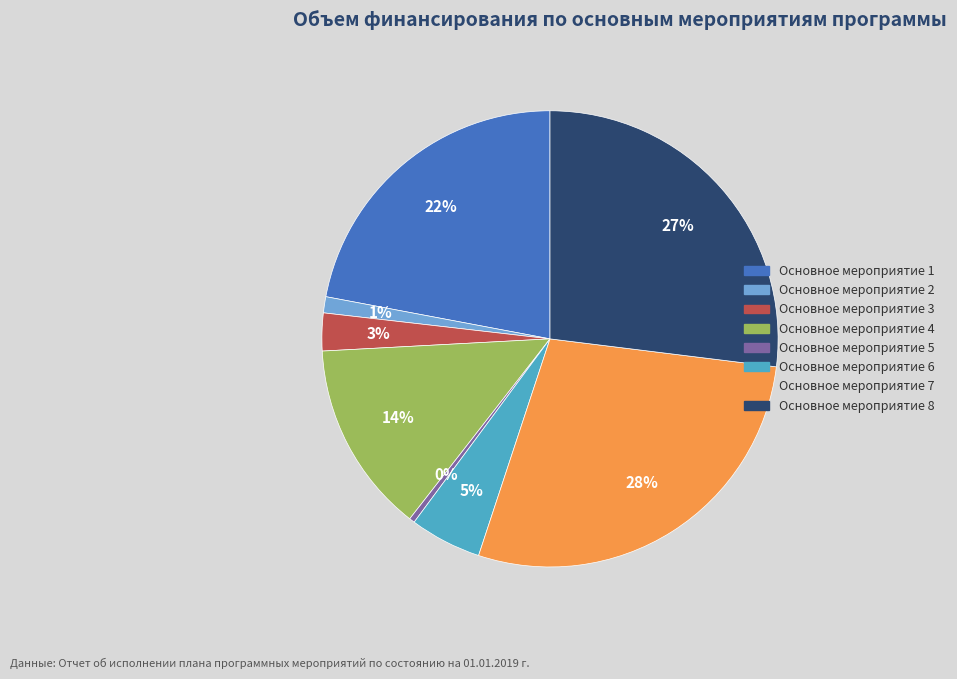

What is the ratio of the value at Основное мероприятие 7 to the value at Основное мероприятие 5?

72.7